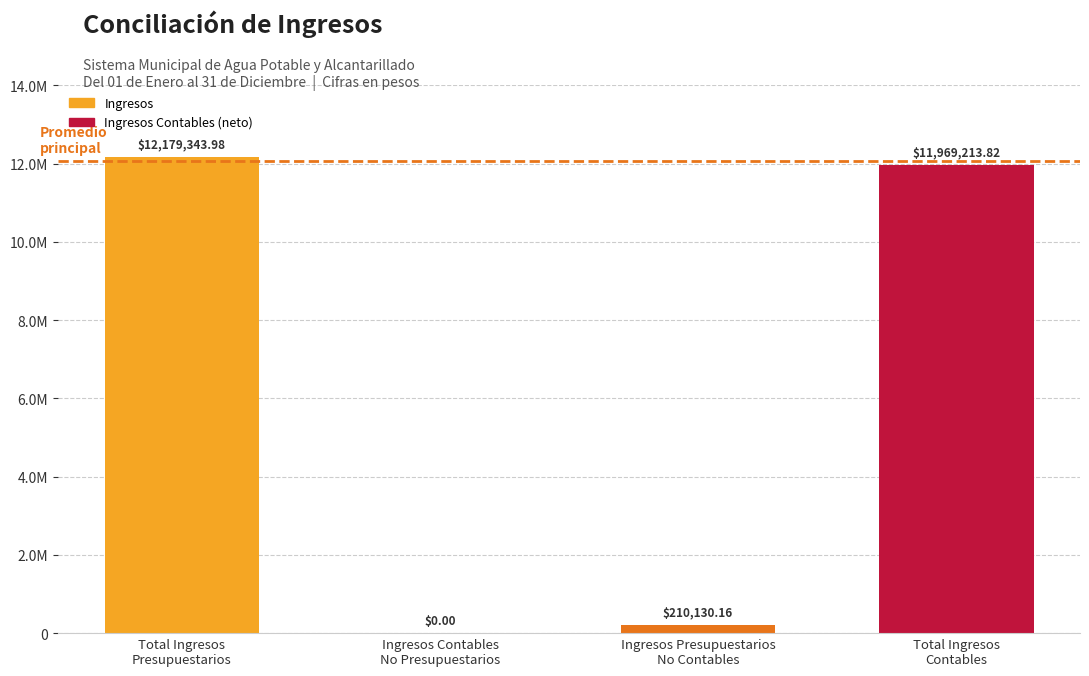

Read the value at Total Ingresos
Presupuestarios.

12179344.0